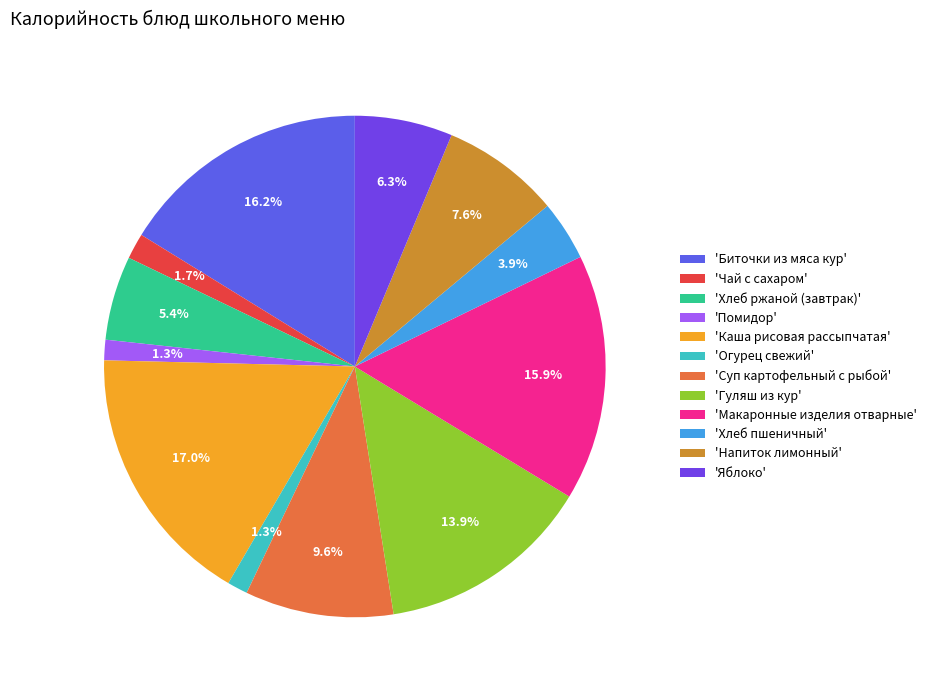

How many segments does this pie chart have?

12